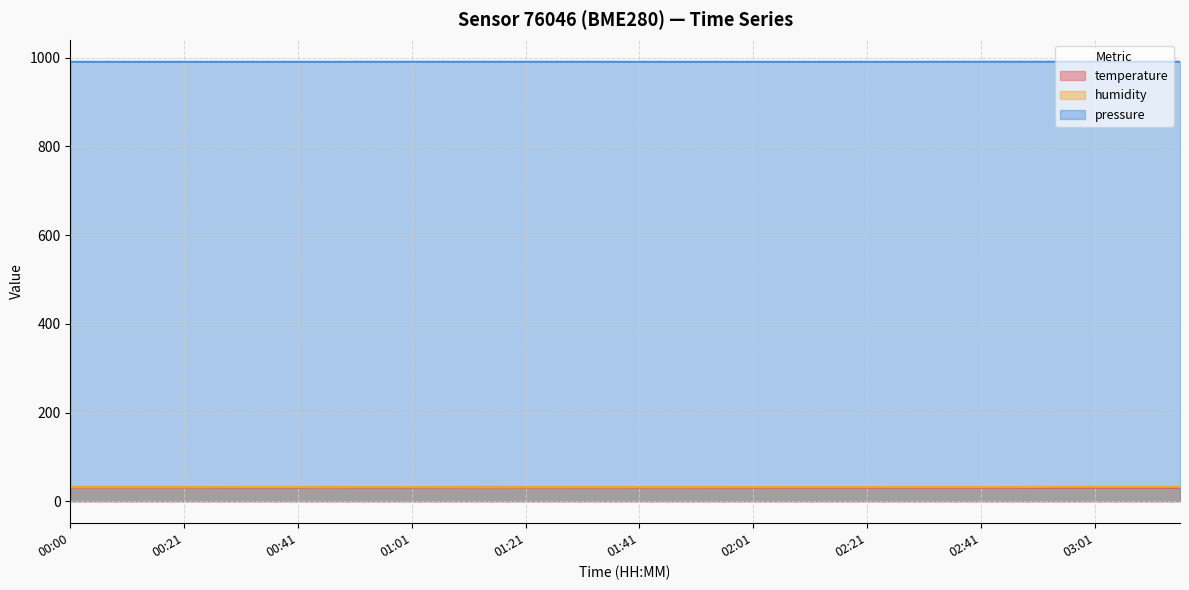

Rank the series by their maximum value, from lowest to highest.

temperature, humidity, pressure